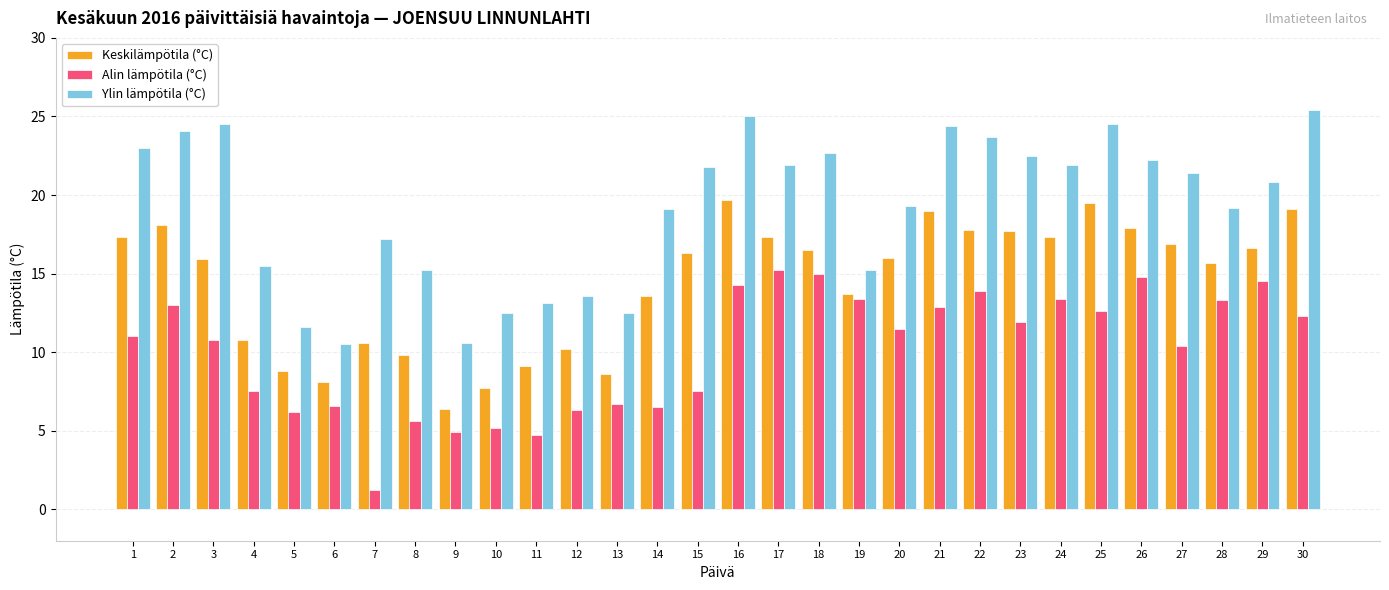

What is the difference between the highest and lowest values at 12?

7.3